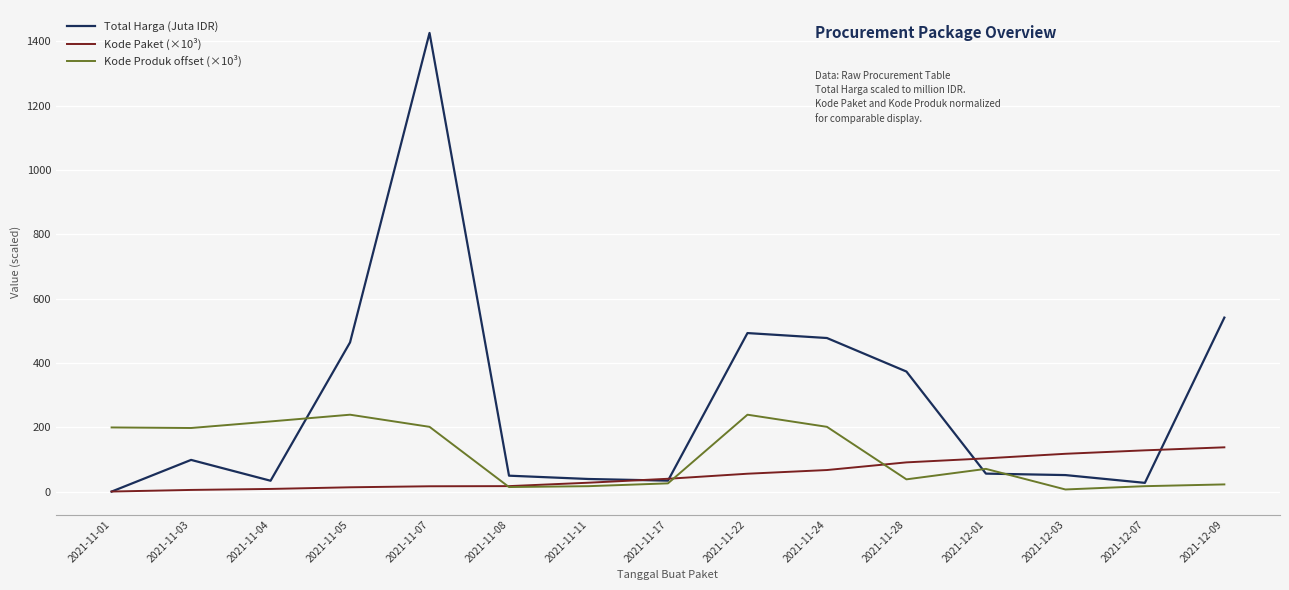

What is the sum of all Total Harga (Juta IDR) values?

4166.7